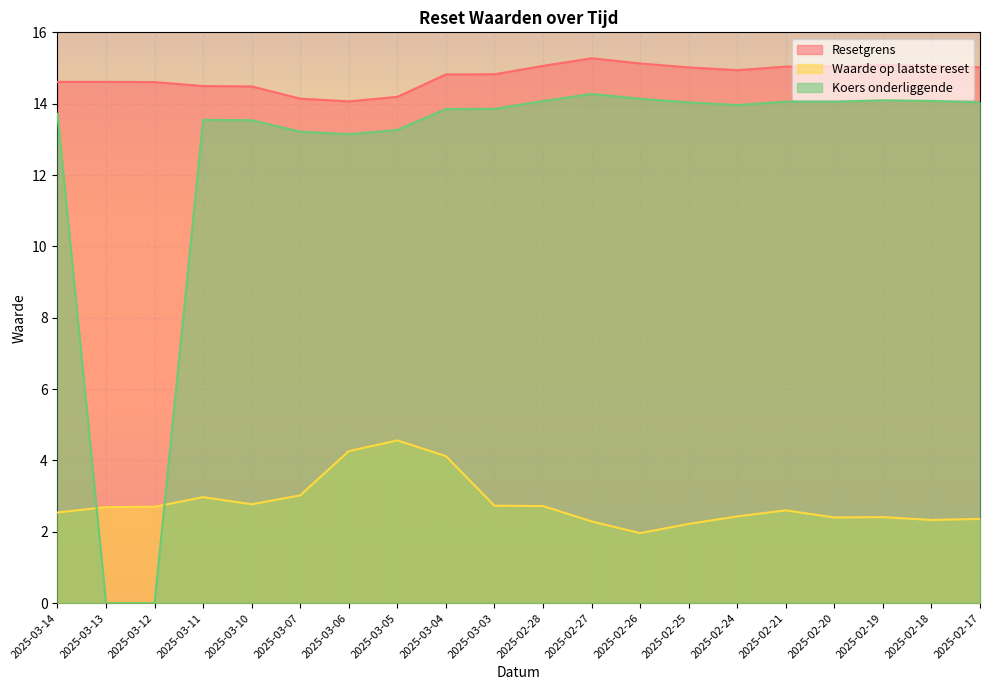

What is the value of the Resetgrens point at the 1st from the left?

14.6